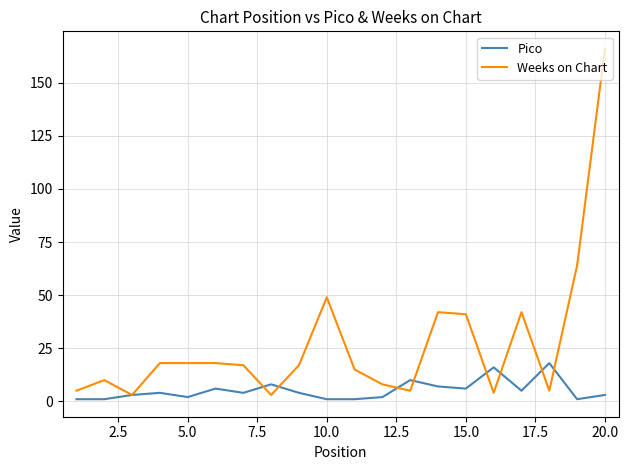

List the series in order of their peak value, highest first.

Weeks on Chart, Pico